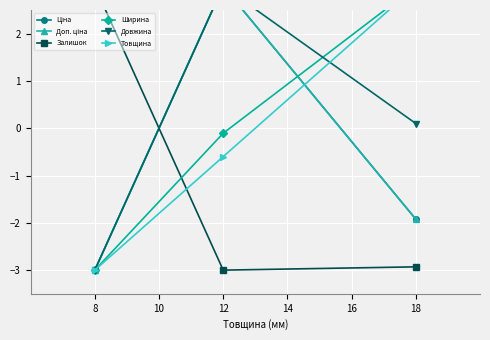

What is the spread (max minus min) of values at 12?

6.0